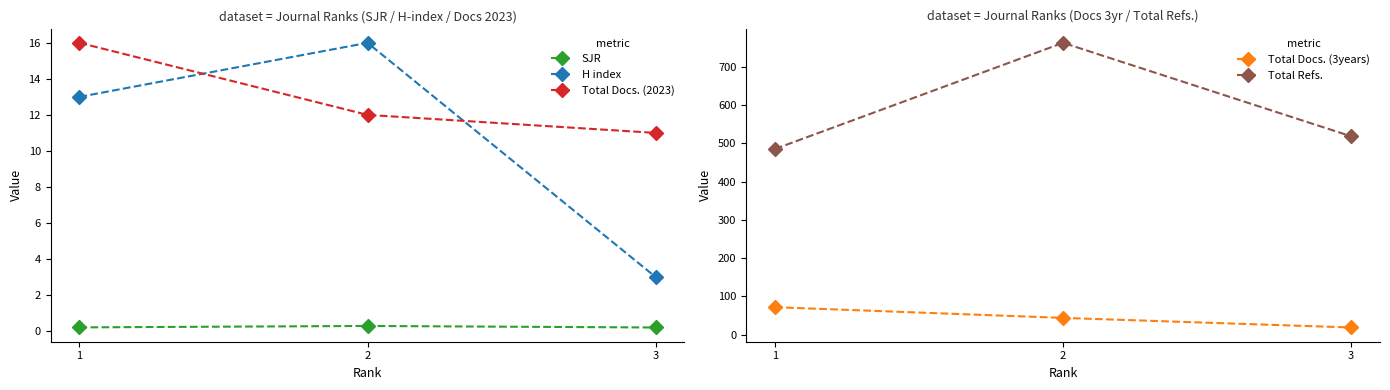

At which category is the sum across all series the highest?

2